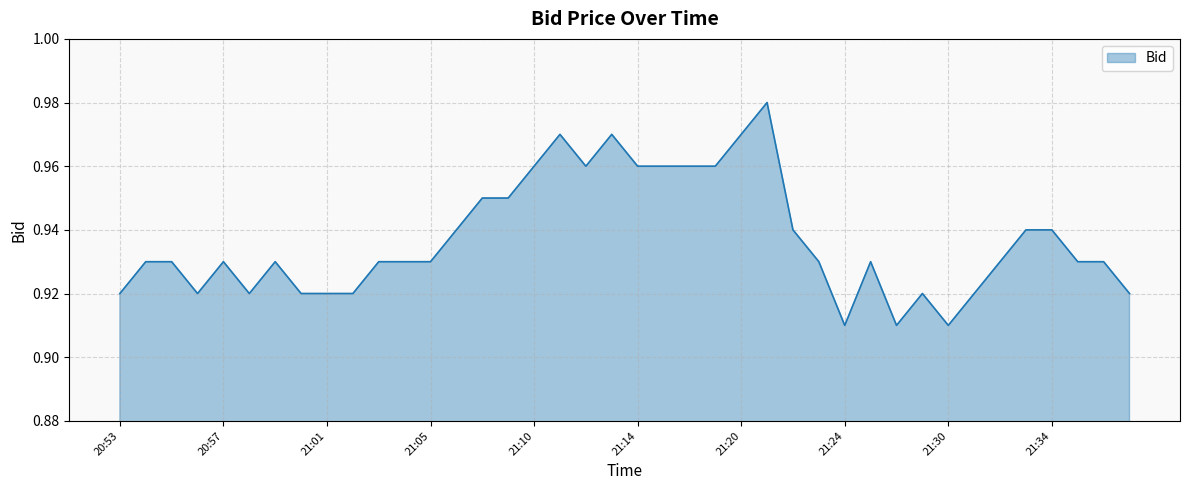

How many lines are shown in the chart?

1